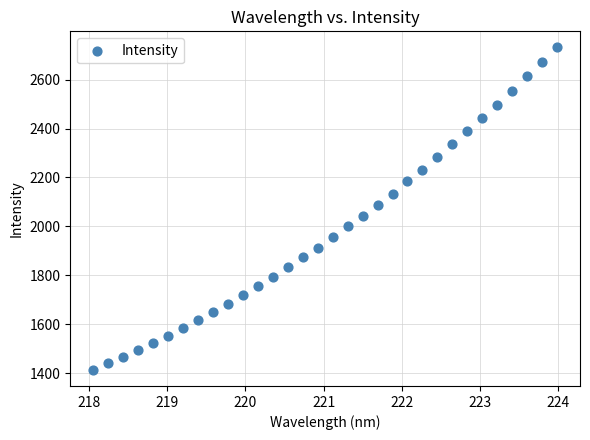

What is the range of Y values (max minus min)?

1318.1